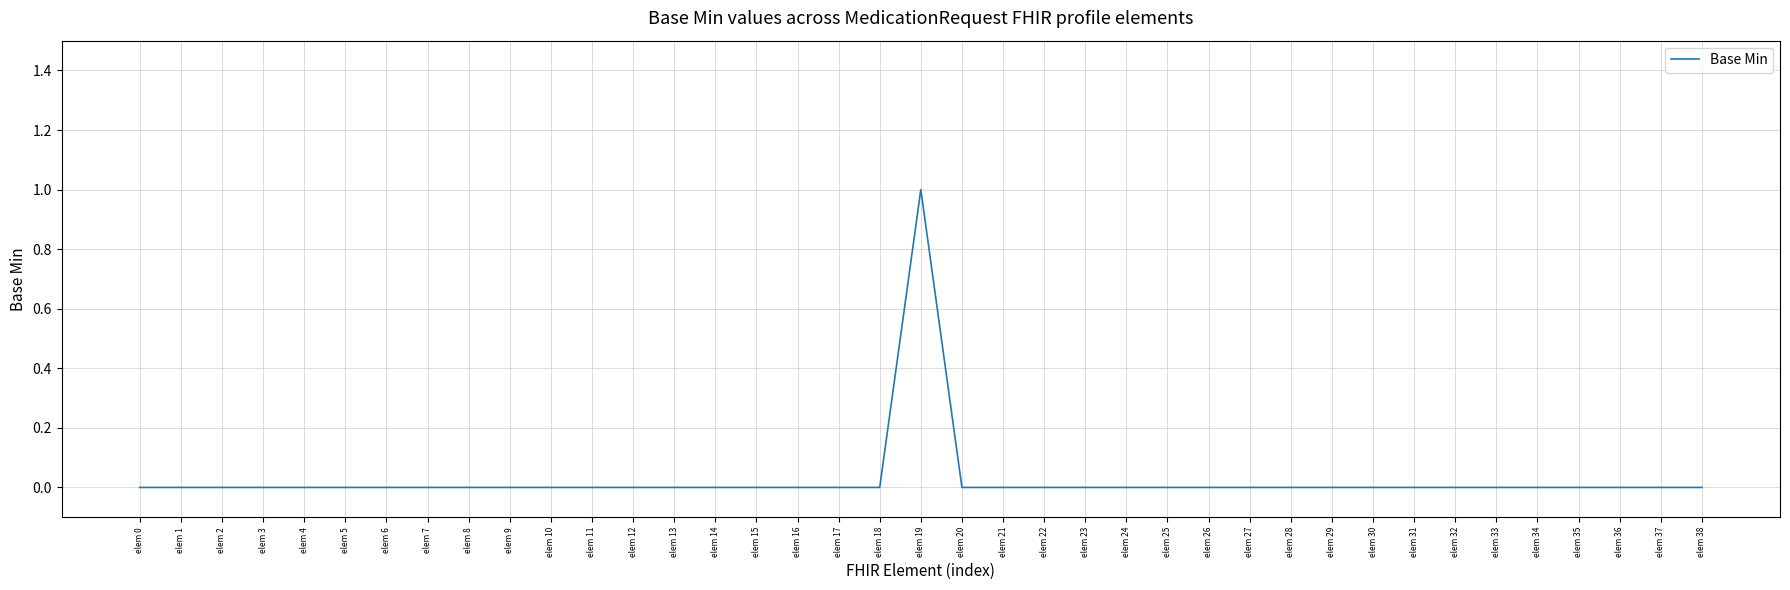

Which label corresponds to the largest value in the chart?

elem 19